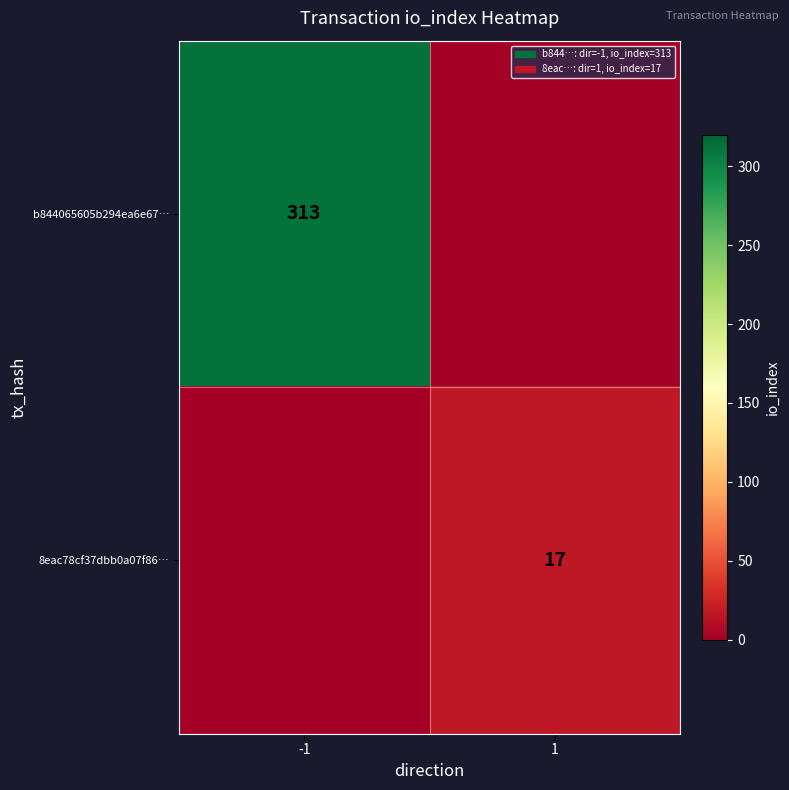

The b844065605b294ea6e67… series shows 97 at -1. True or false?

False